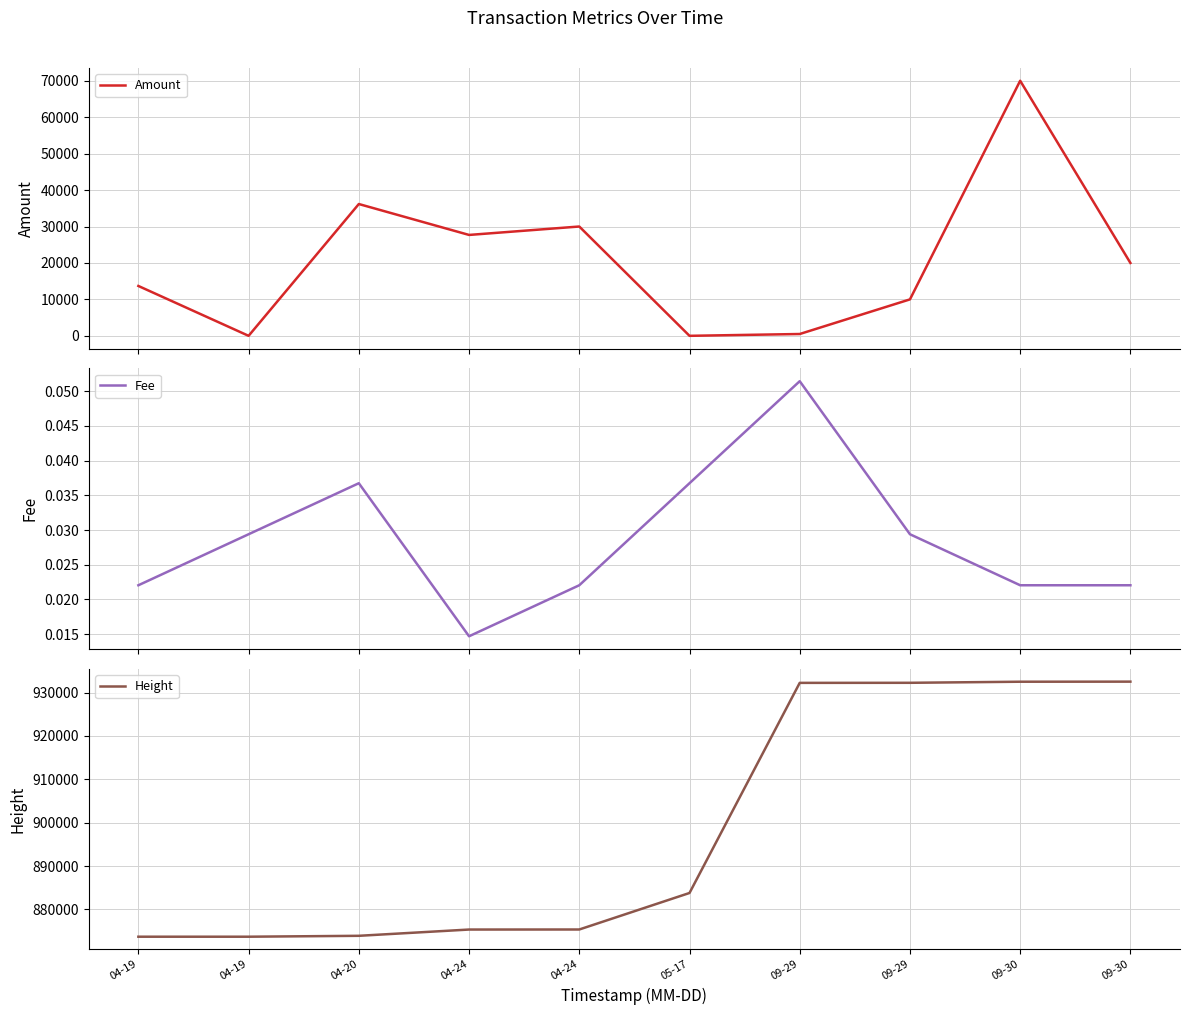

What is the difference between the highest and lowest values at 09-29?

932240.9